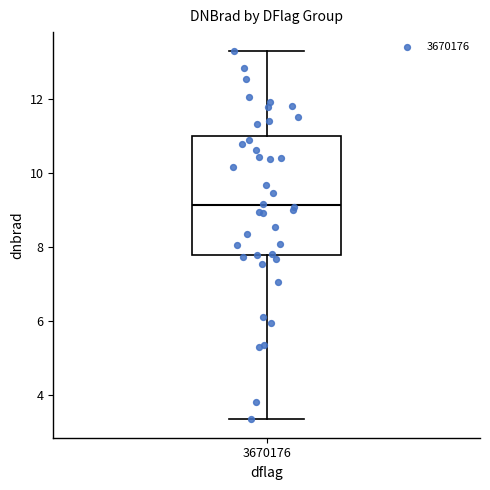

Transcribe this box plot: give where the median line is, the range the box spans, and where the two whiskers end, as read against the y-axis. The values are not printed on the chart, so give them approximately, as read against the axis.

median 9.2, box 7.8 to 11.0, whiskers 3.4 to 13.4